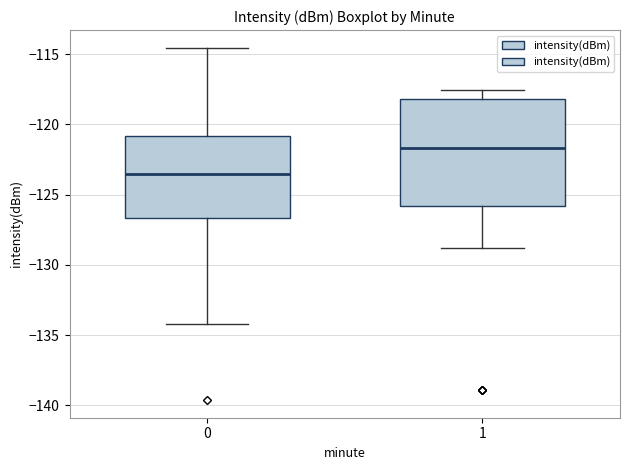

Which box's median line is the lowest?

0